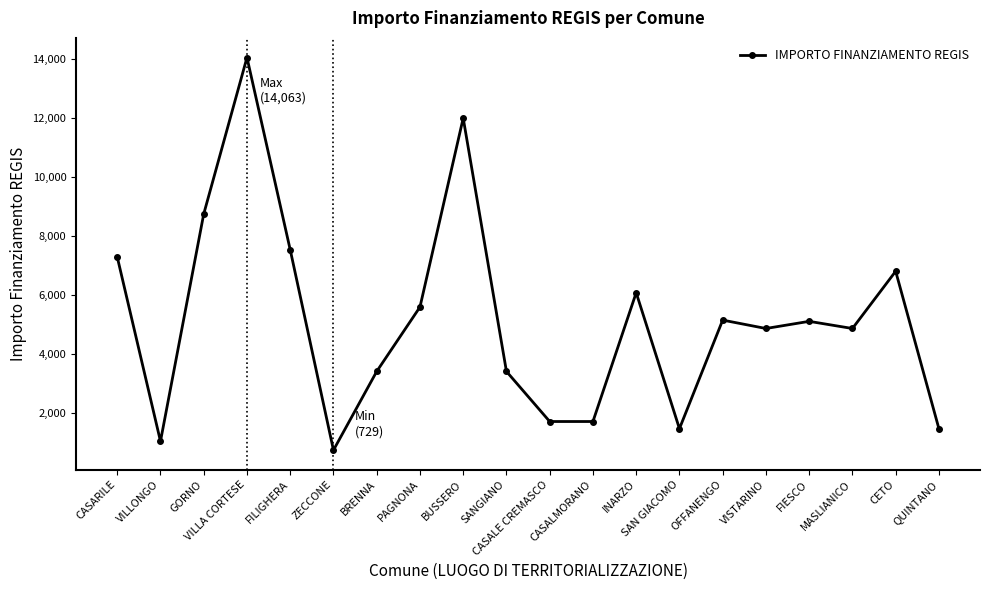

What is the label of the 14th point from the right?

BRENNA